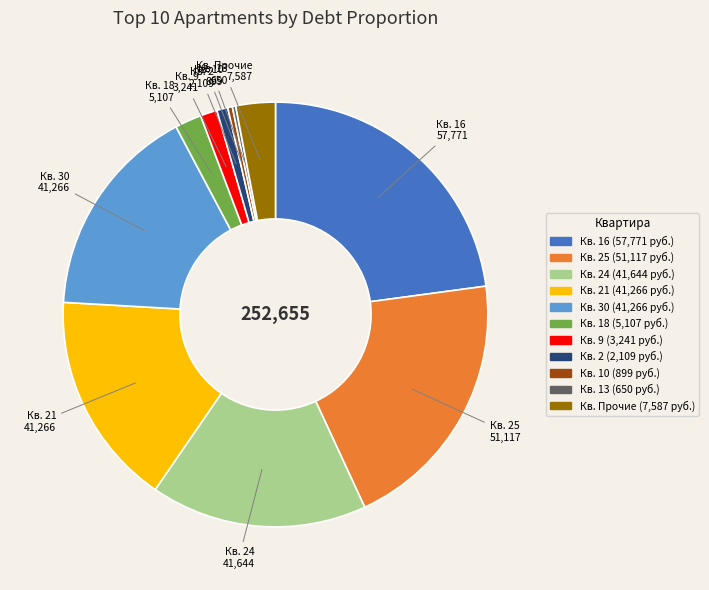

Is there any slice that represents more than half of the pie?

No